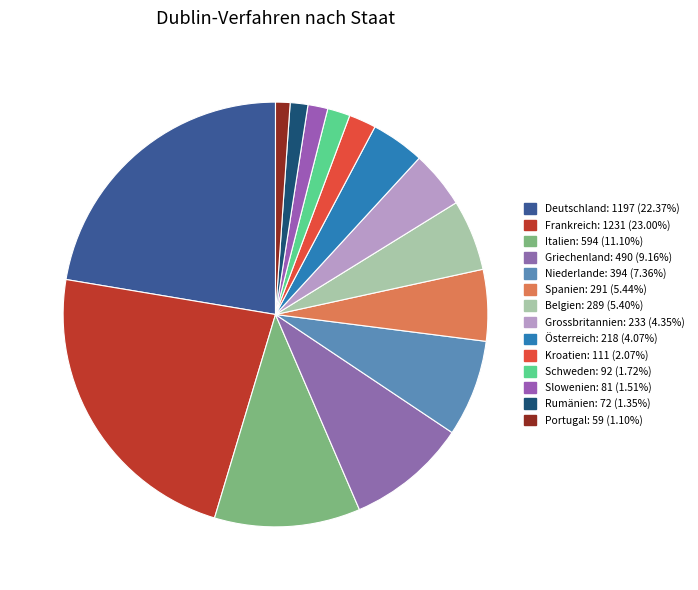

How many slices are in this pie chart?

14